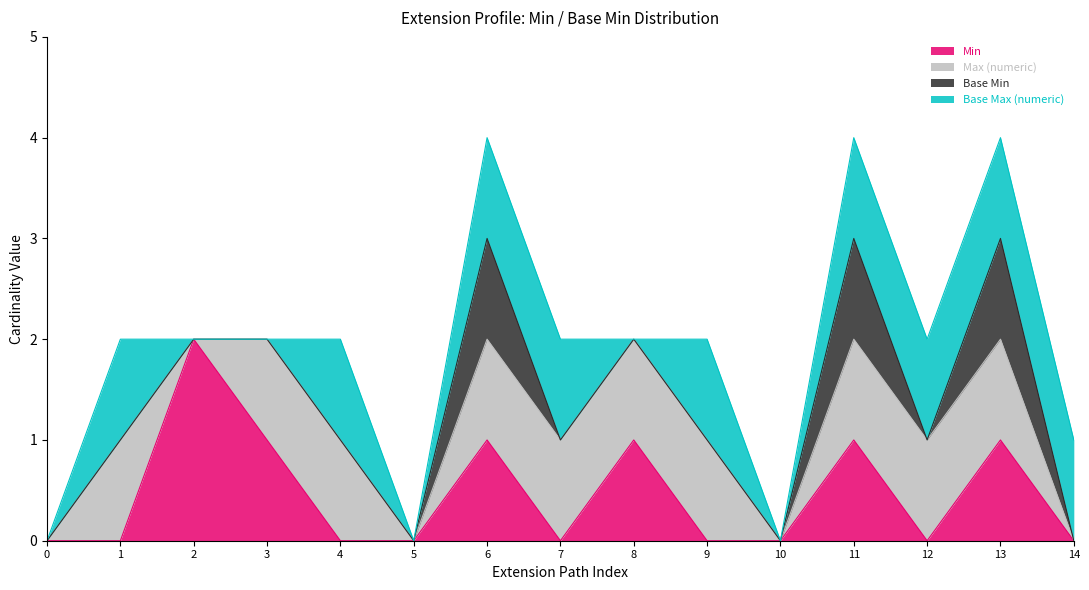

Reading right to left, what are all the values shown in this chart?

Min: 0	1	0	1	0	0	1	0	1	0	0	1	2	0	0
Max (numeric): 0	1	1	1	0	1	1	1	1	0	1	1	0	1	0
Base Min: 0	1	0	1	0	0	0	0	1	0	0	0	0	0	0
Base Max (numeric): 1	1	1	1	0	1	0	1	1	0	1	0	0	1	0